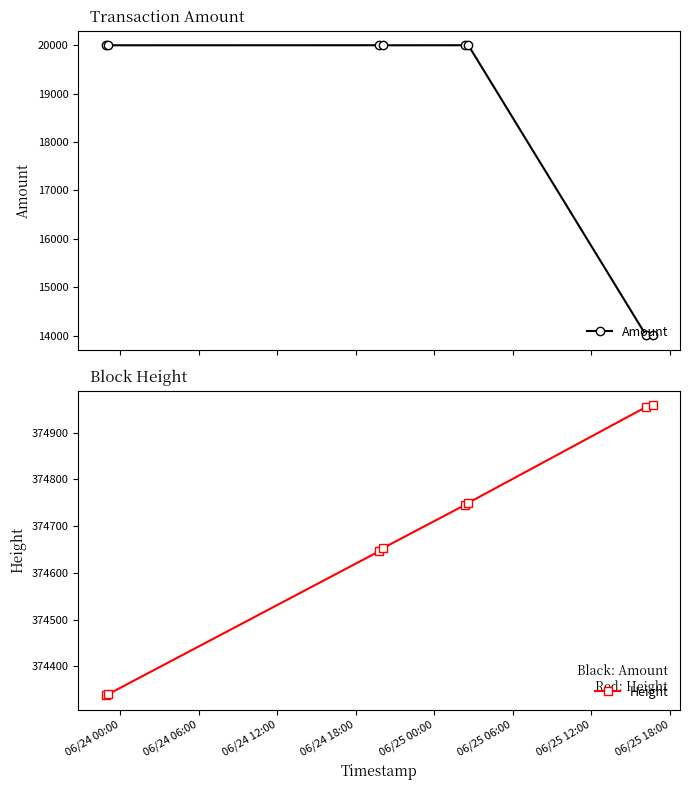

How many values in the Height series are below 374745?

4